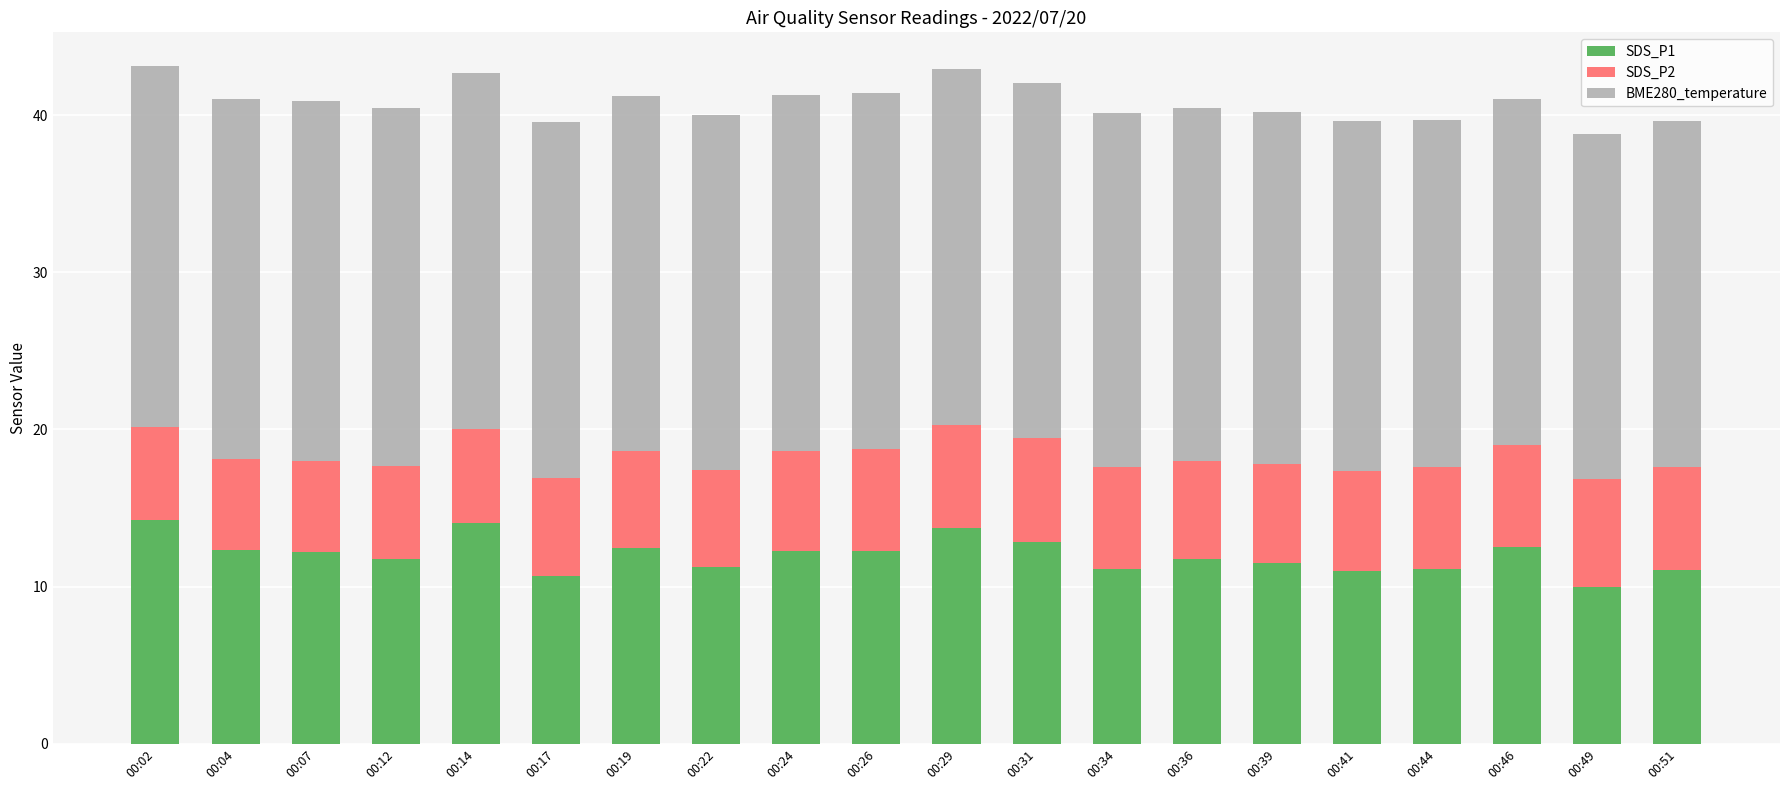

What is the difference between the maximum and minimum values in the SDS_P1 series?

4.3